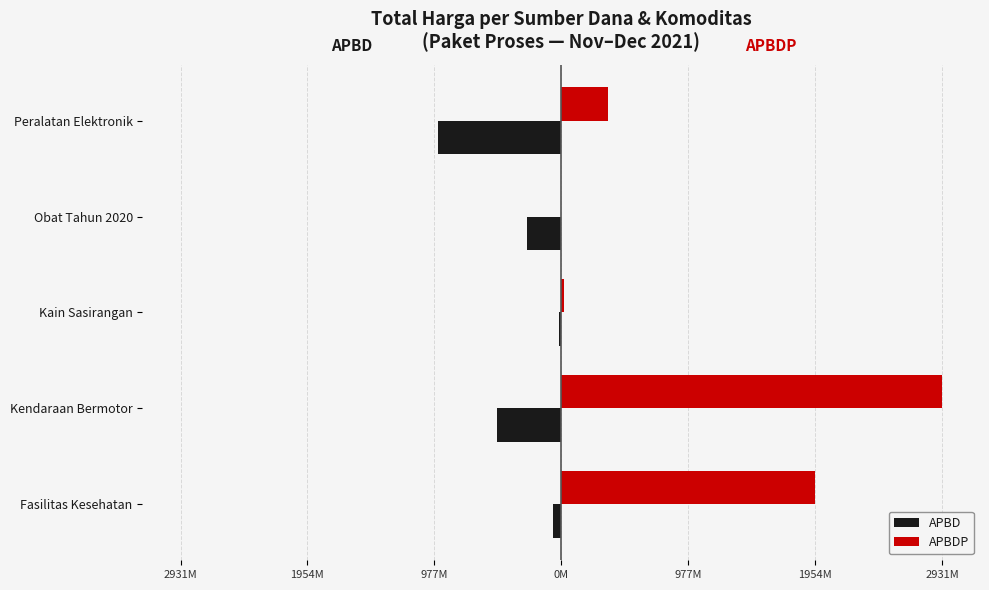

What are all the series names shown in the legend?

APBD, APBDP